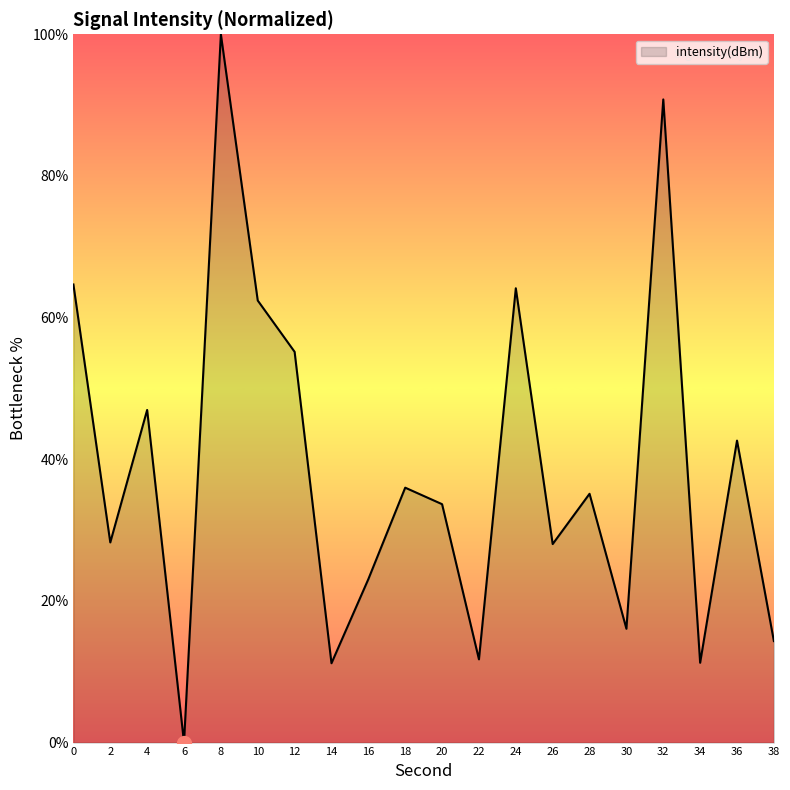

What is the difference between the maximum and minimum values?

100.0